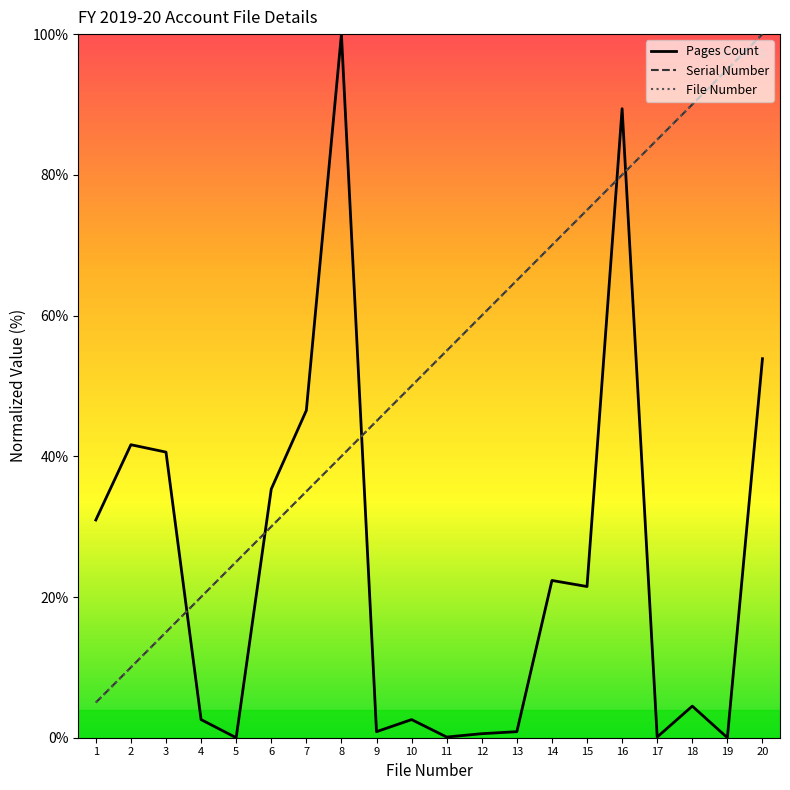

What are all the series names shown in the legend?

Pages Count, Serial Number, File Number